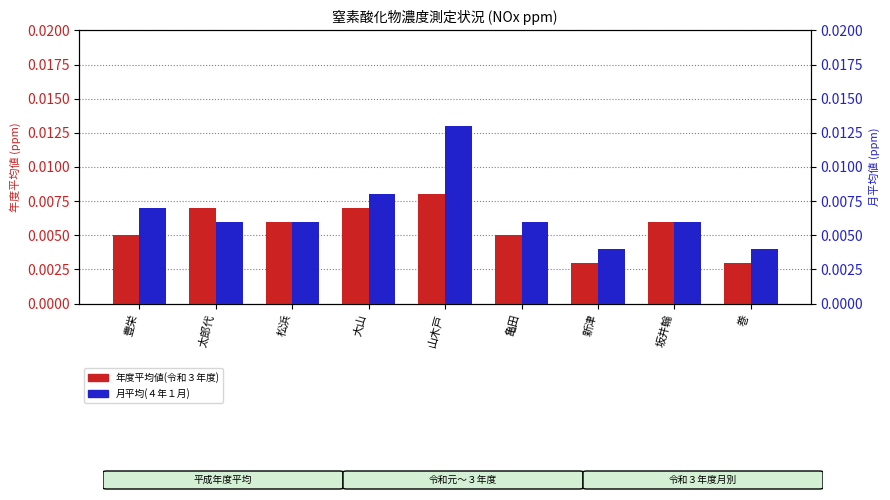

List the series in order of their overall mean, highest first.

月平均(４年１月), 年度平均値(令和３年度)